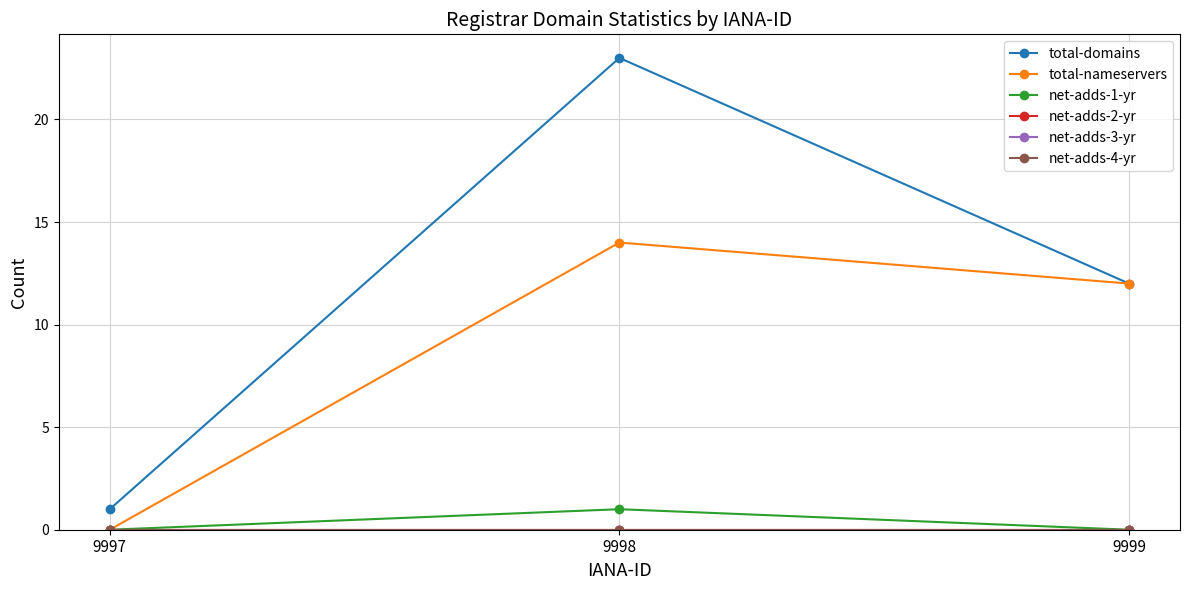

How many lines are shown in the chart?

6